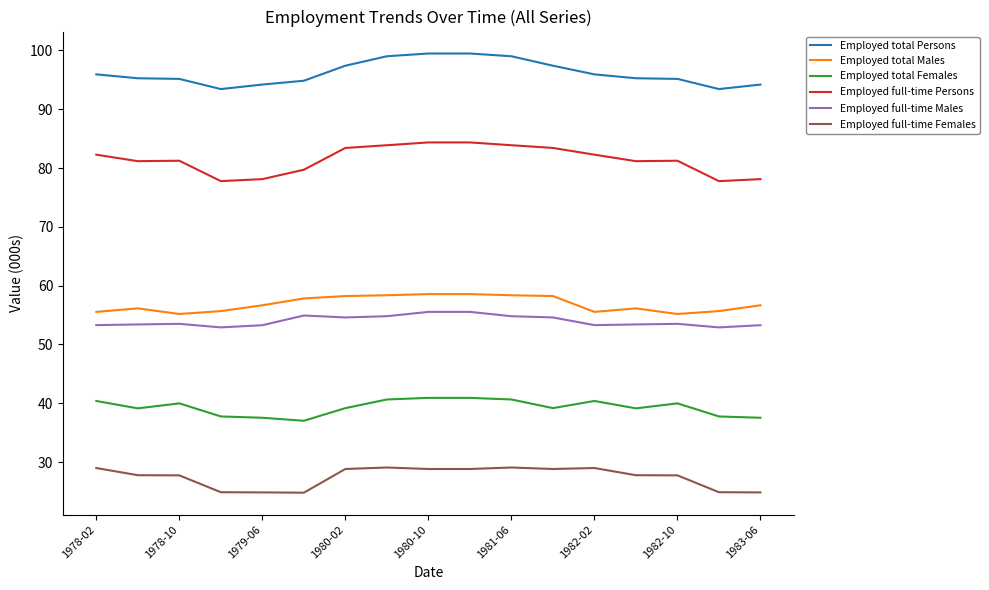

True or false: Employed full-time Females and Employed full-time Persons cross at least once.

False